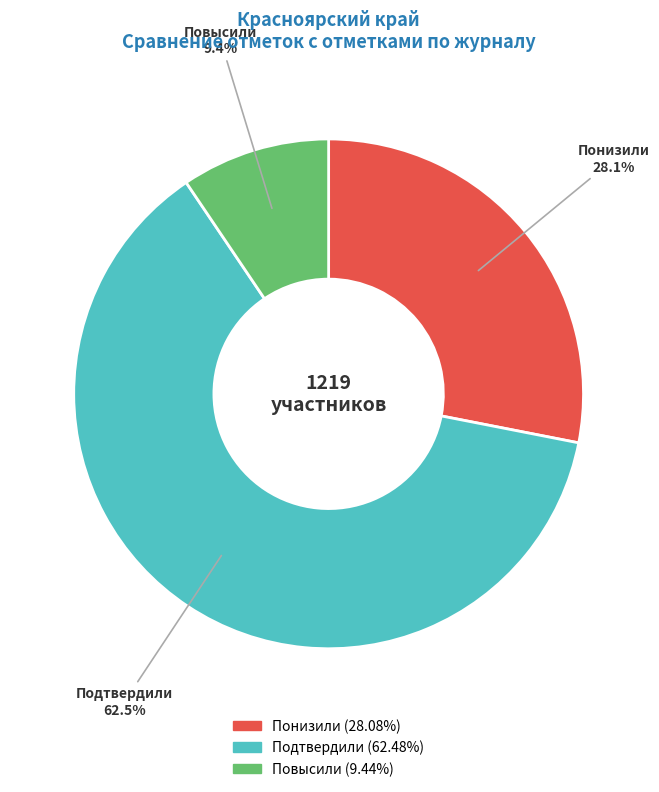

How many segments does this pie chart have?

3